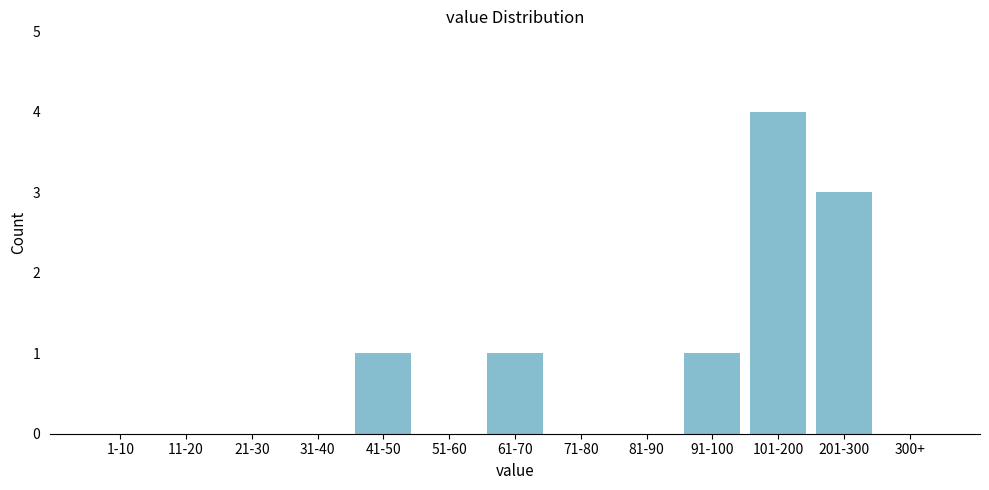

Between 61-70 and 300+, which is larger?

61-70